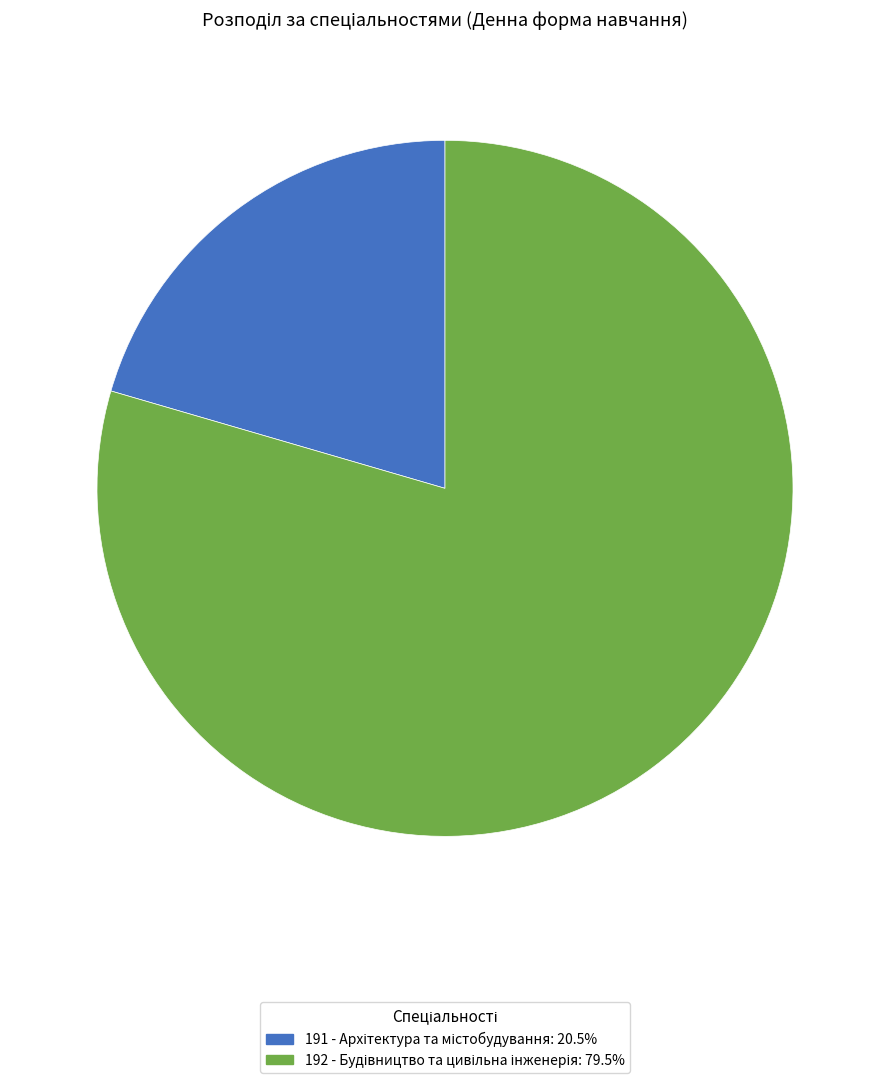

Is 191 the majority of the pie?

No